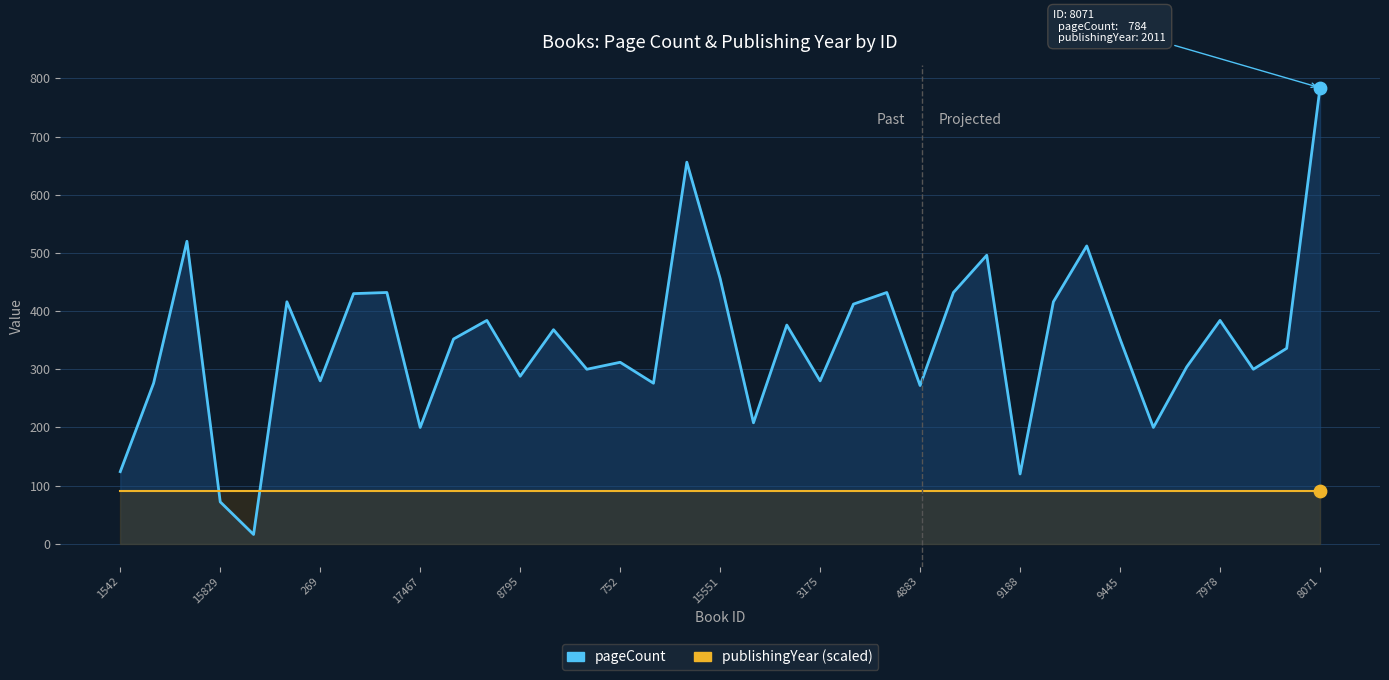

Which series reaches the maximum Y coordinate?

pageCount